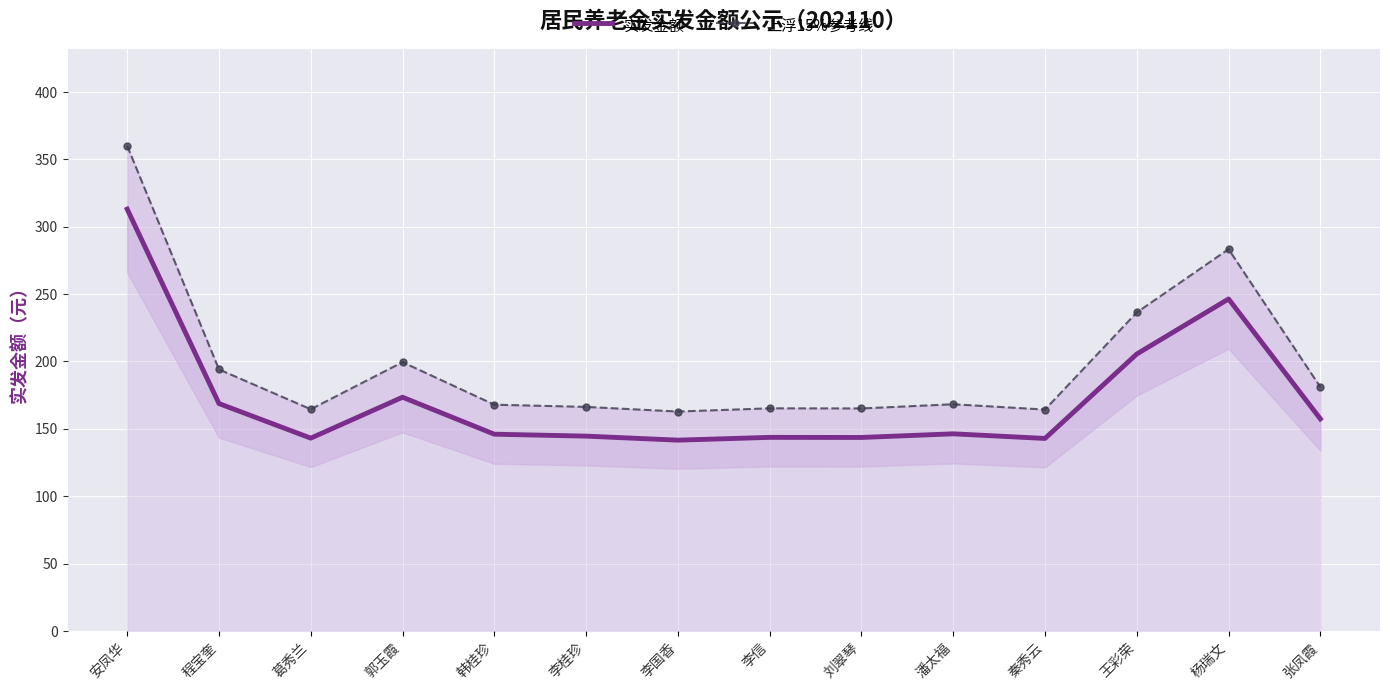

True or false: 上浮15%参考线 has a value of 259.9 at 秦秀云.

False